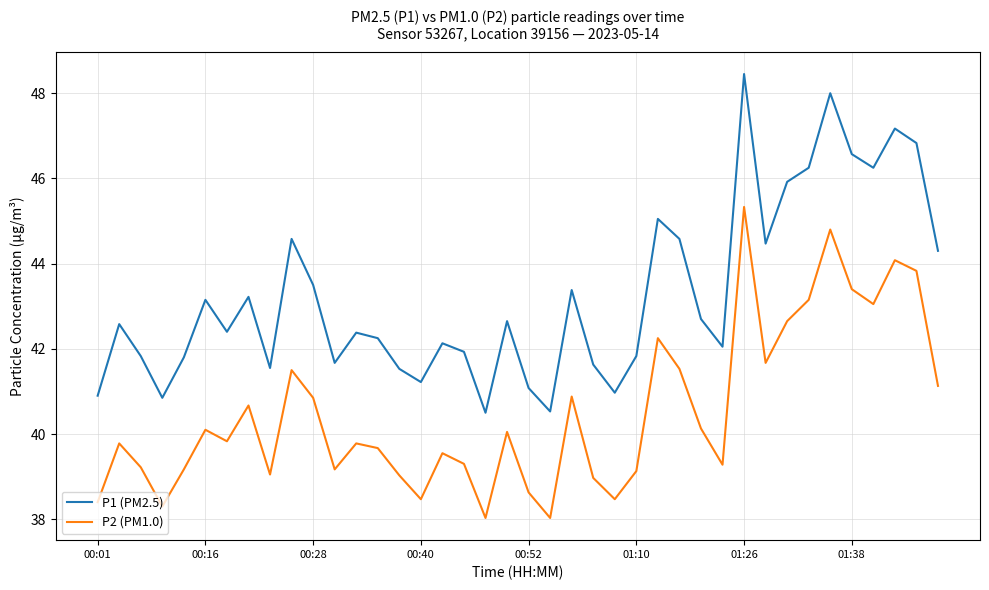

Rank the series by their average value, from highest to lowest.

P1 (PM2.5), P2 (PM1.0)